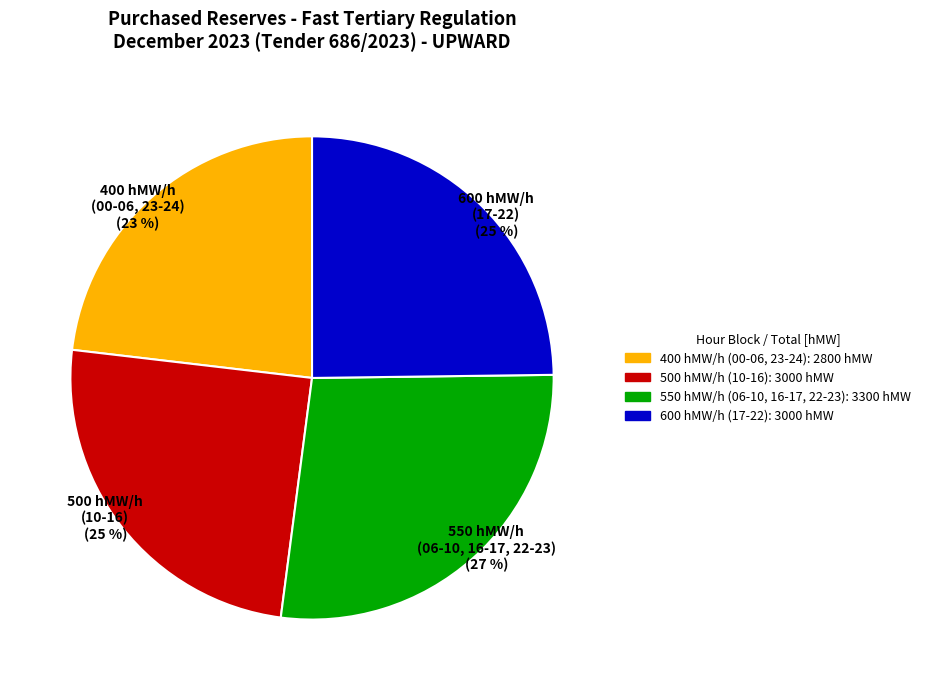

To the nearest percent, what is the difference between the largest and smallest slice percentages?

4%